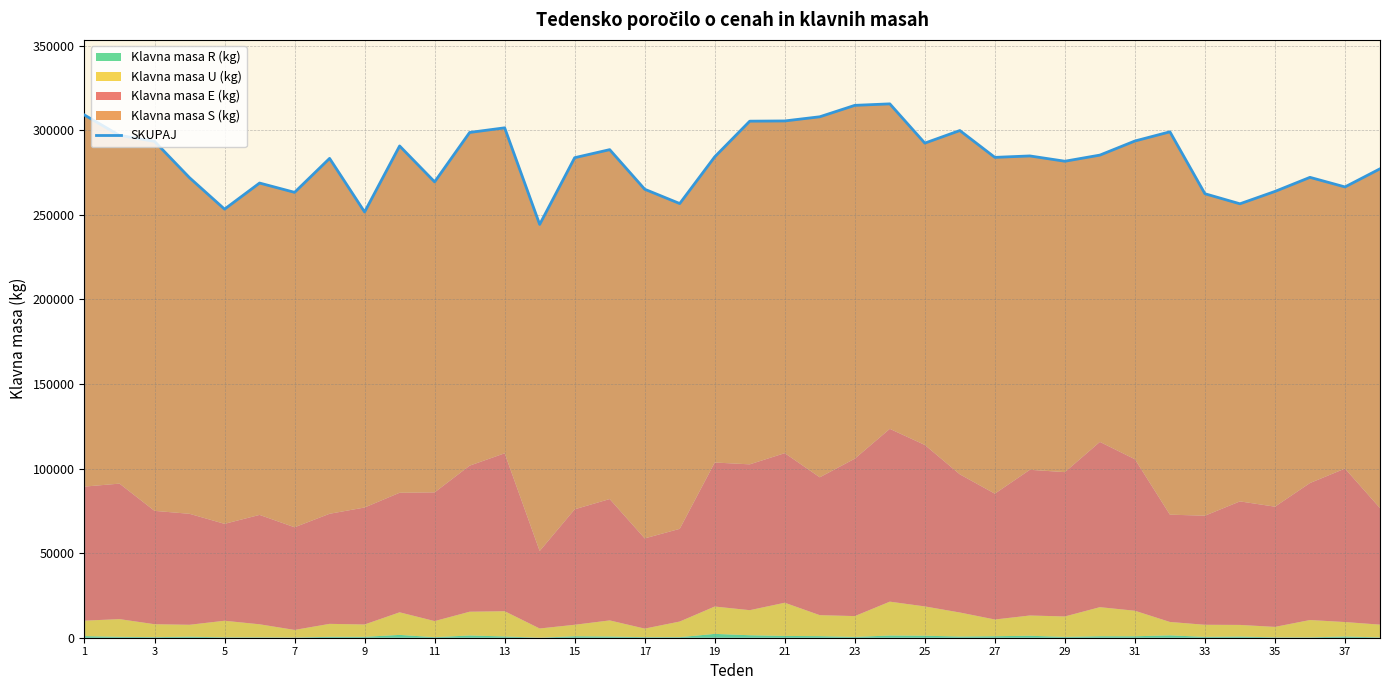

How many interior local valleys (lower than both neighbors) does the data have?

11